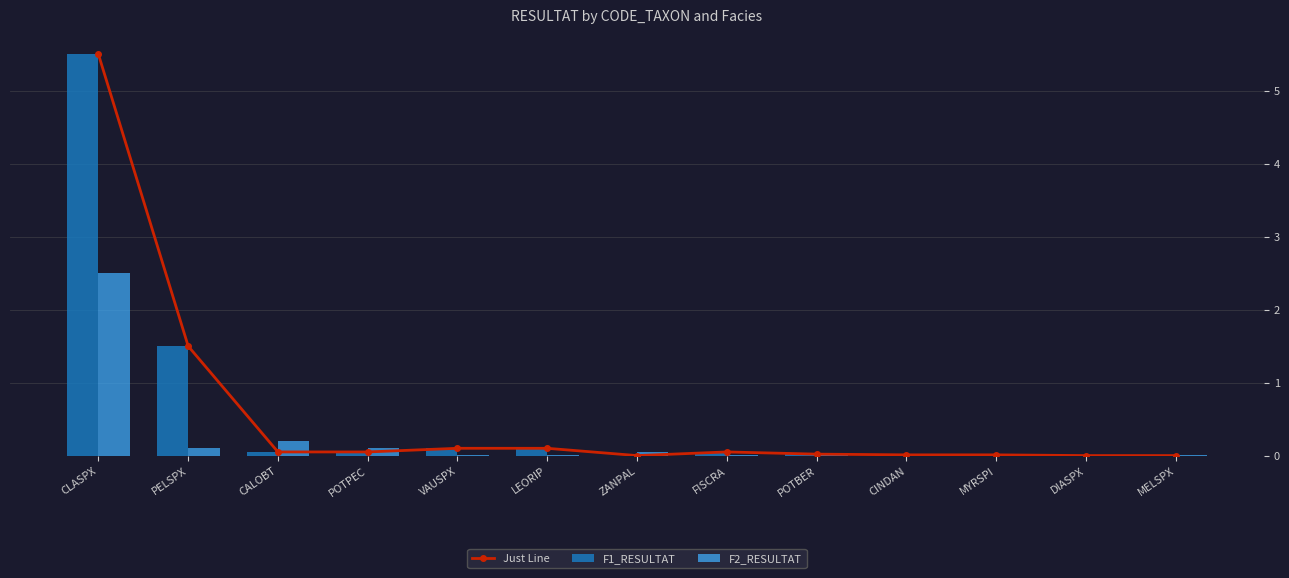

Which category has the highest value across all series?

CLASPX